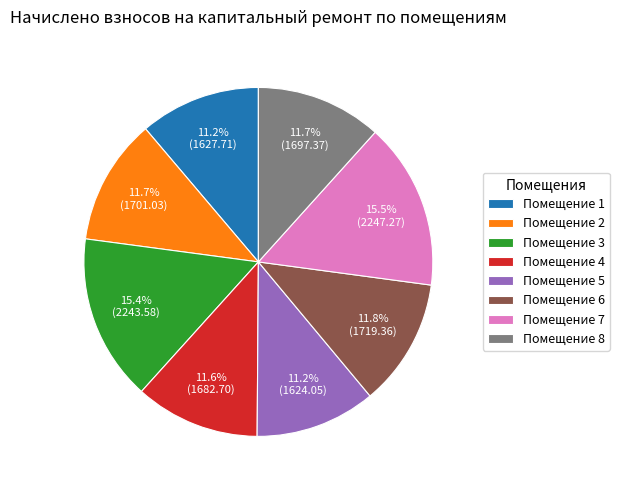

Is there any slice that represents more than half of the pie?

No